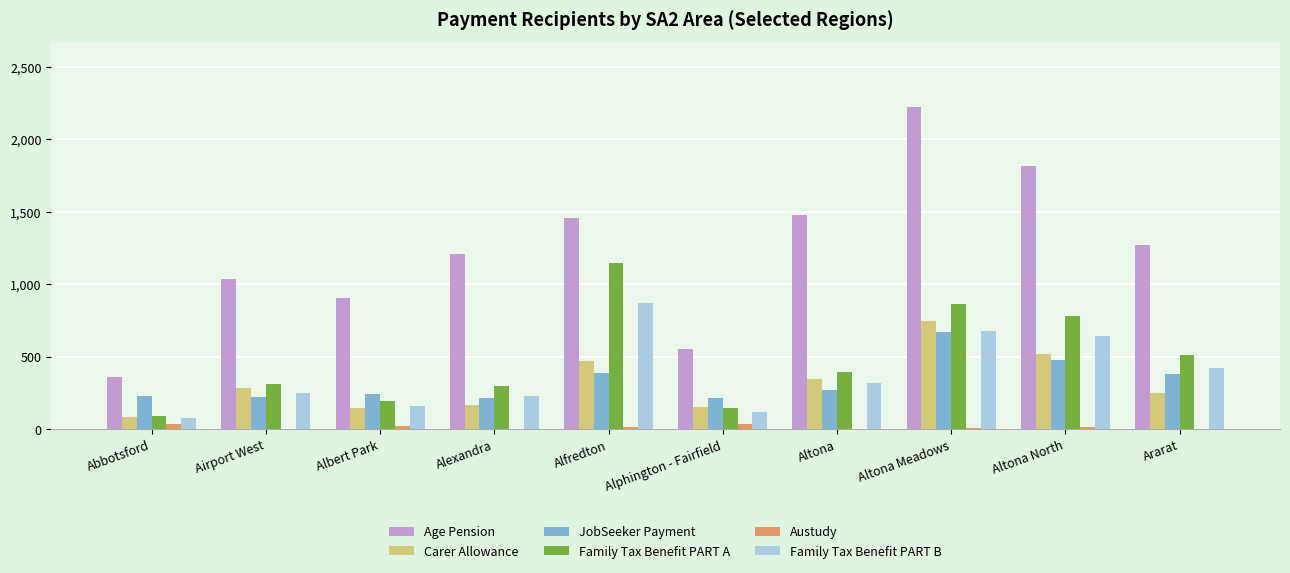

Between Alexandra and Altona, which series saw the biggest shift?

Age Pension